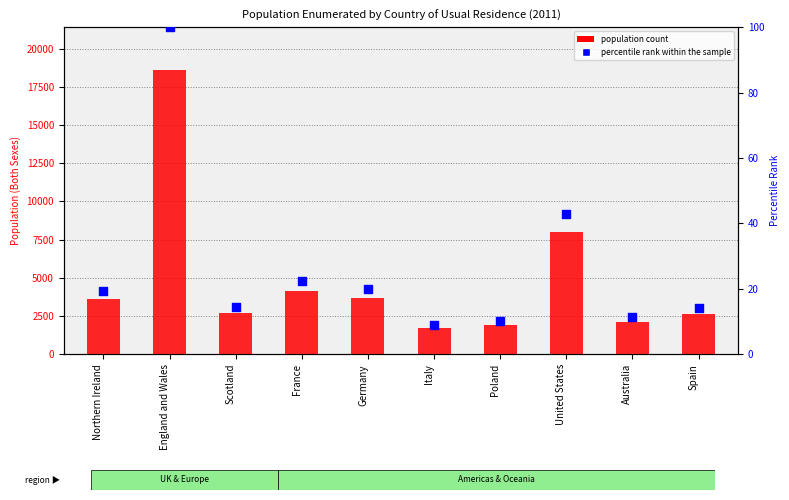

What is the total value across all series at England and Wales?

18709.0